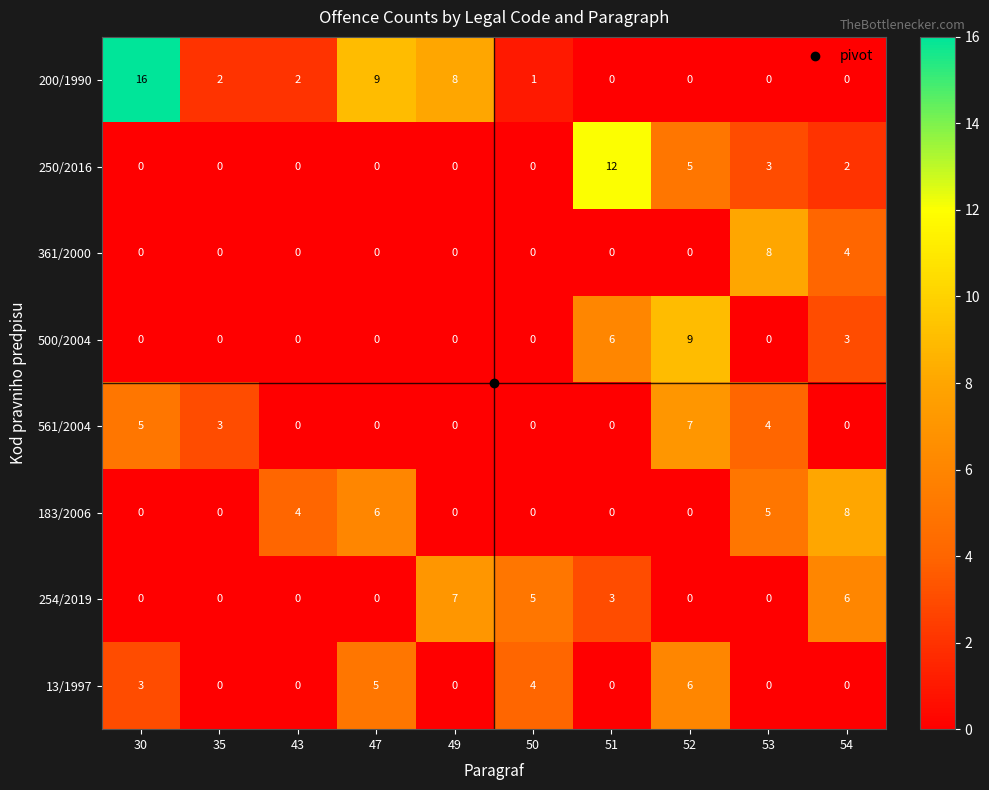

The value of 250/2016 at 43 is 0. True or false?

True